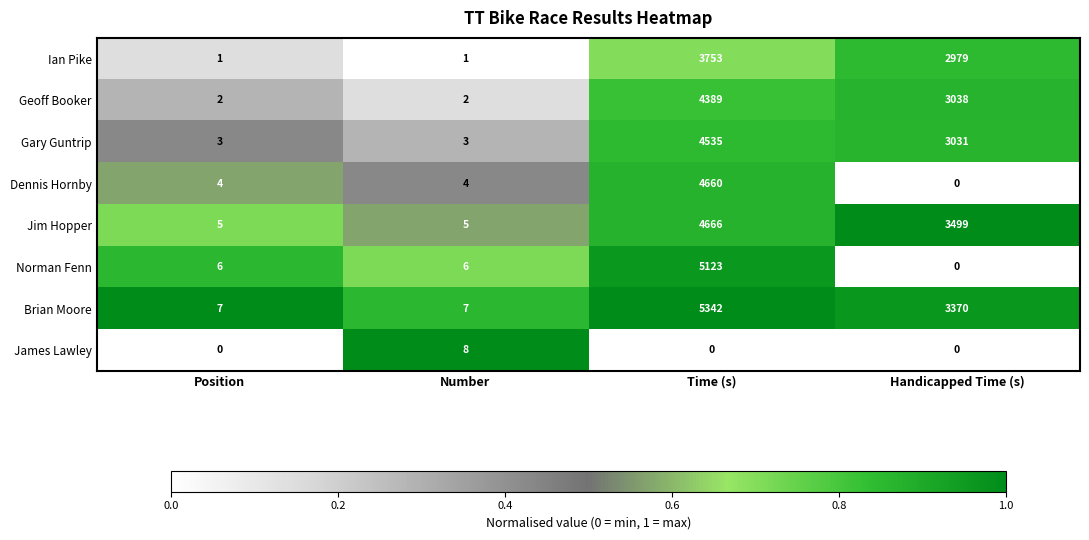

Is it true that Geoff Booker equals 1 at Position?

False